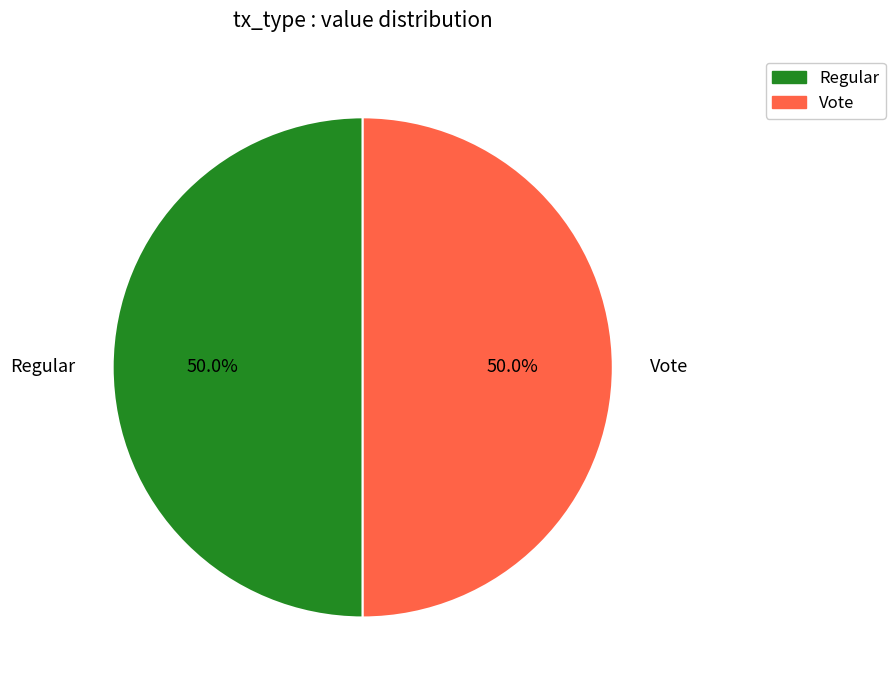

How much of the chart is everything except Regular?

50.0%